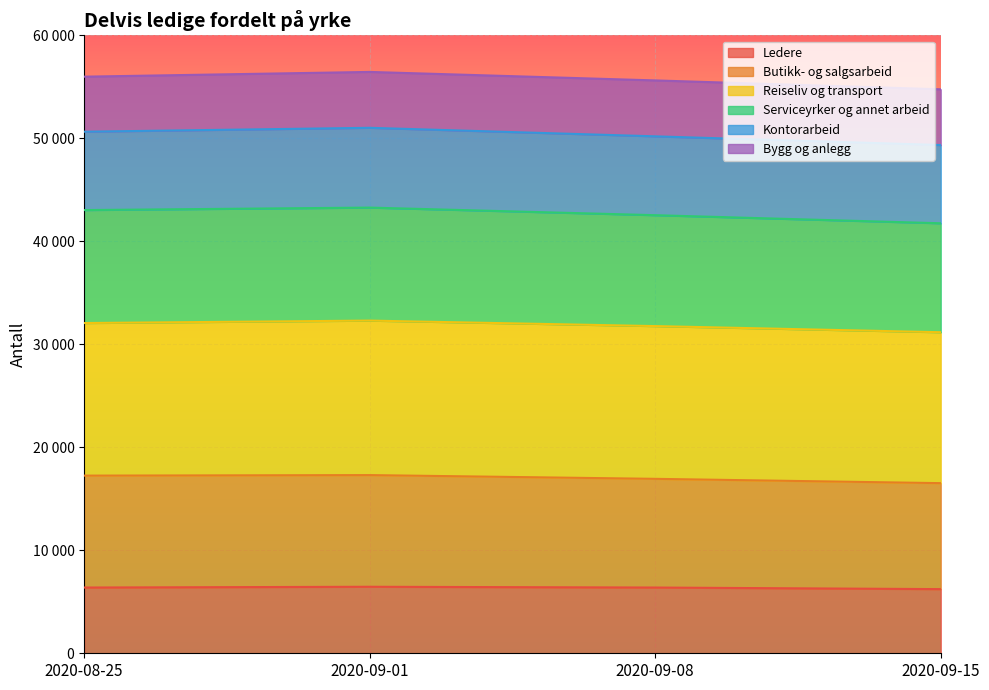

Which series has the widest spread of values?

Serviceyrker og annet arbeid